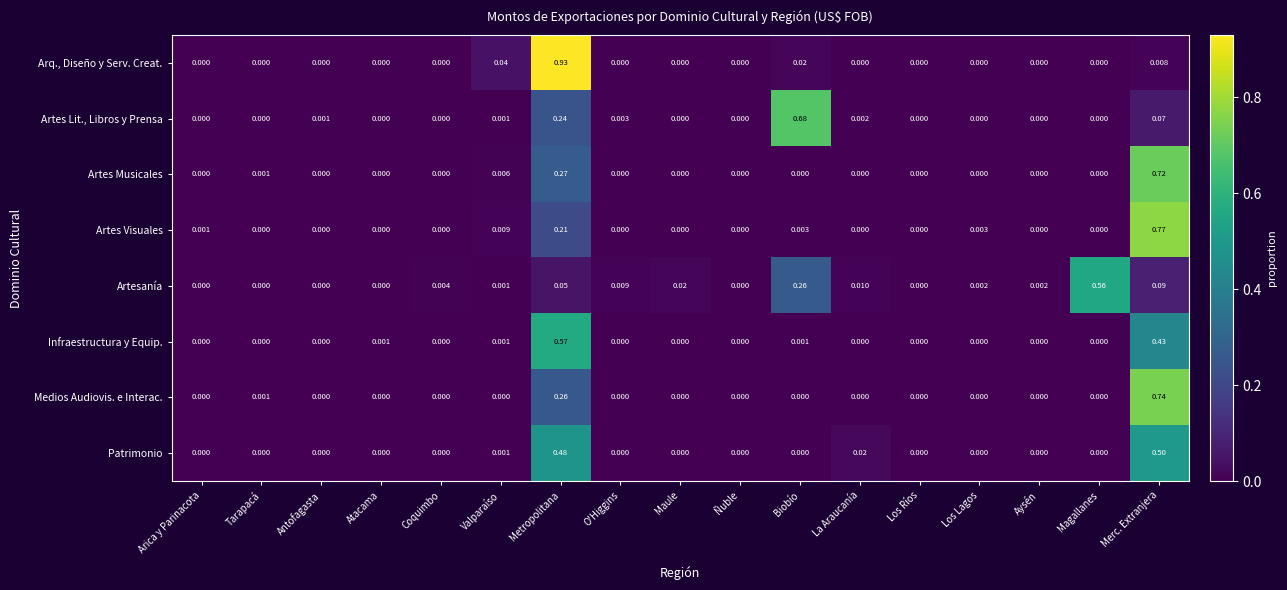

Between O'Higgins and Los Lagos, which series saw the biggest shift?

Artesanía